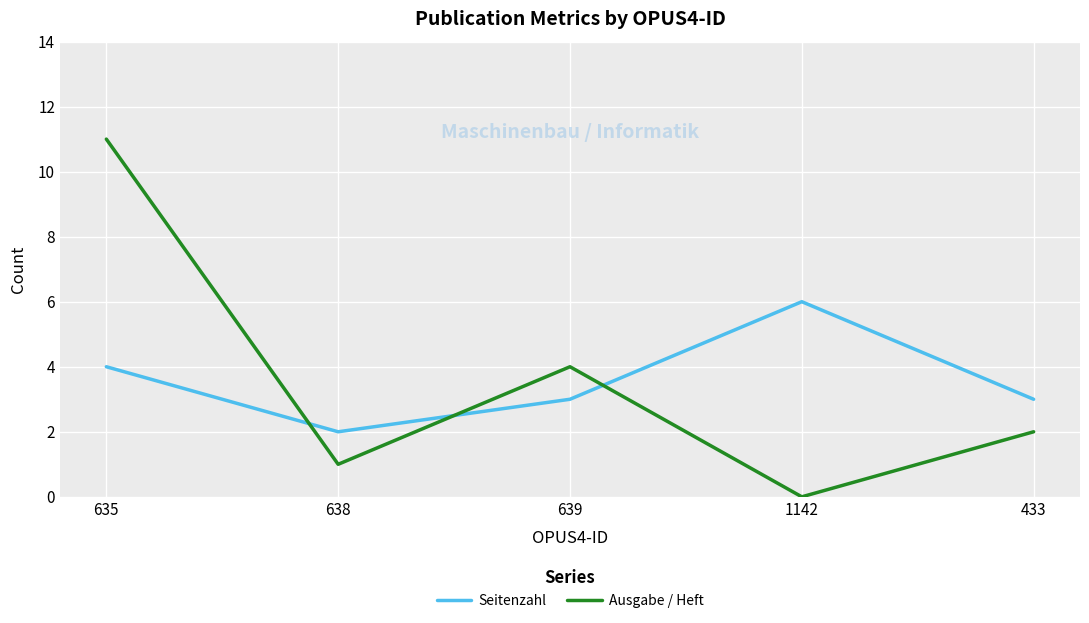

How many interior local peaks does the Seitenzahl series have?

1